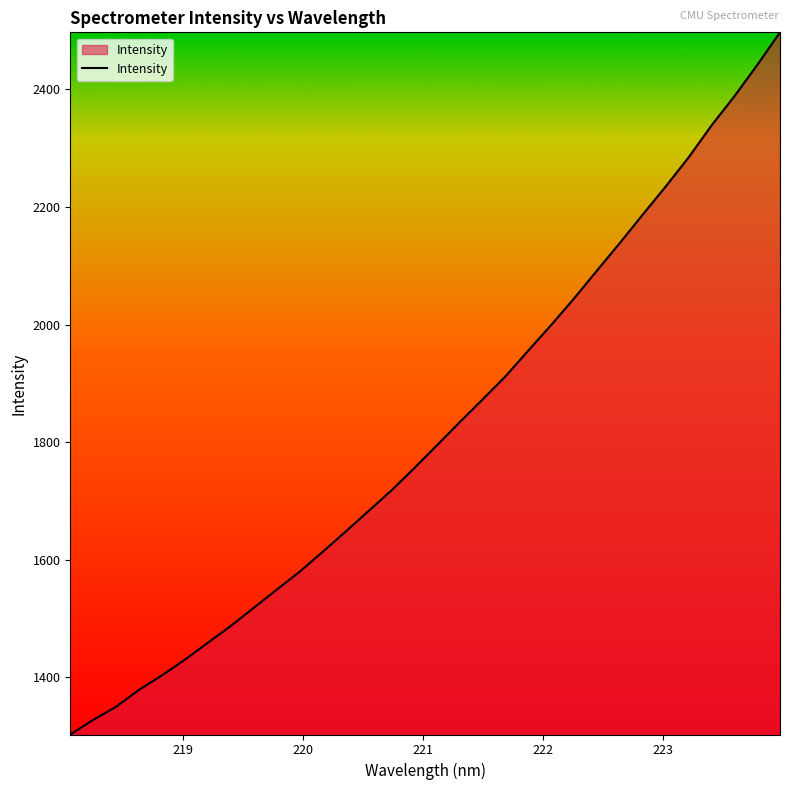

What is the greatest value displayed?

2496.9